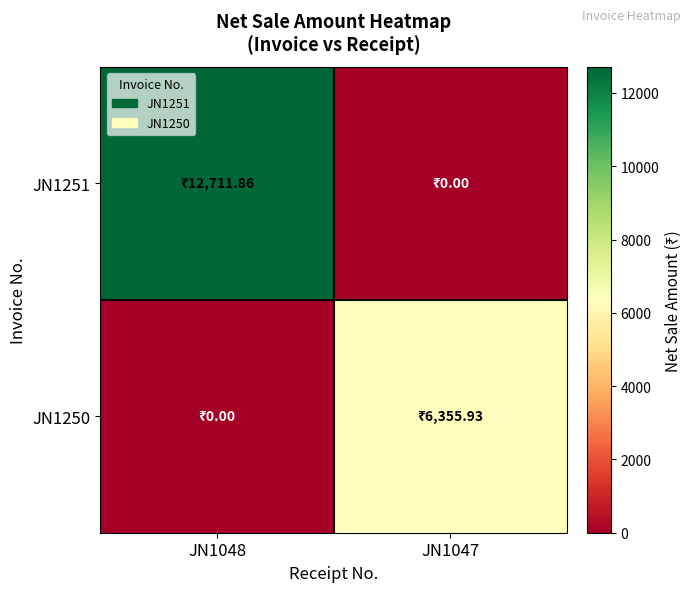

Reading left to right, what are all the values shown in this chart?

JN1251: JN1048=12711.9	JN1047=0.0
JN1250: JN1048=0.0	JN1047=6355.9